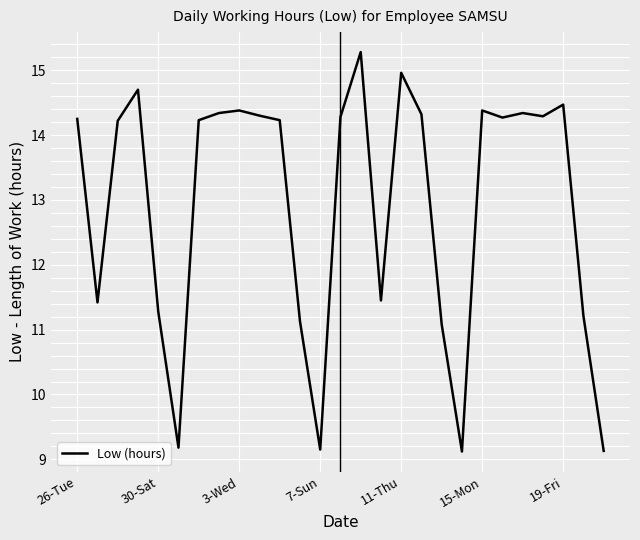

Count the number of categories in the chart.

27